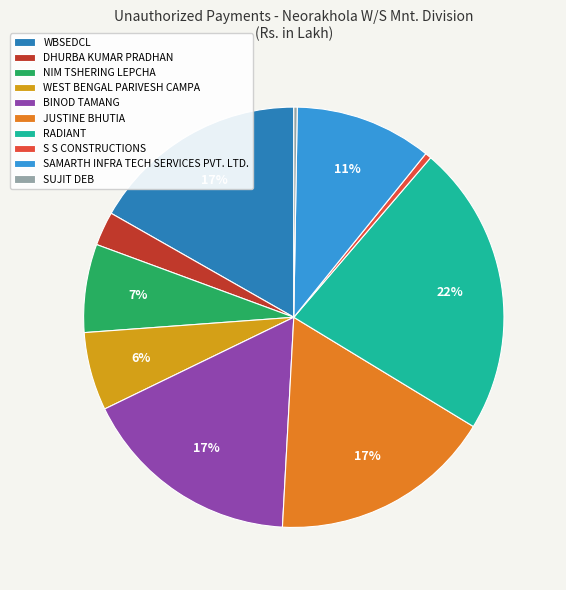

Combined, do RADIANT and BINOD TAMANG account for over 50%?

No